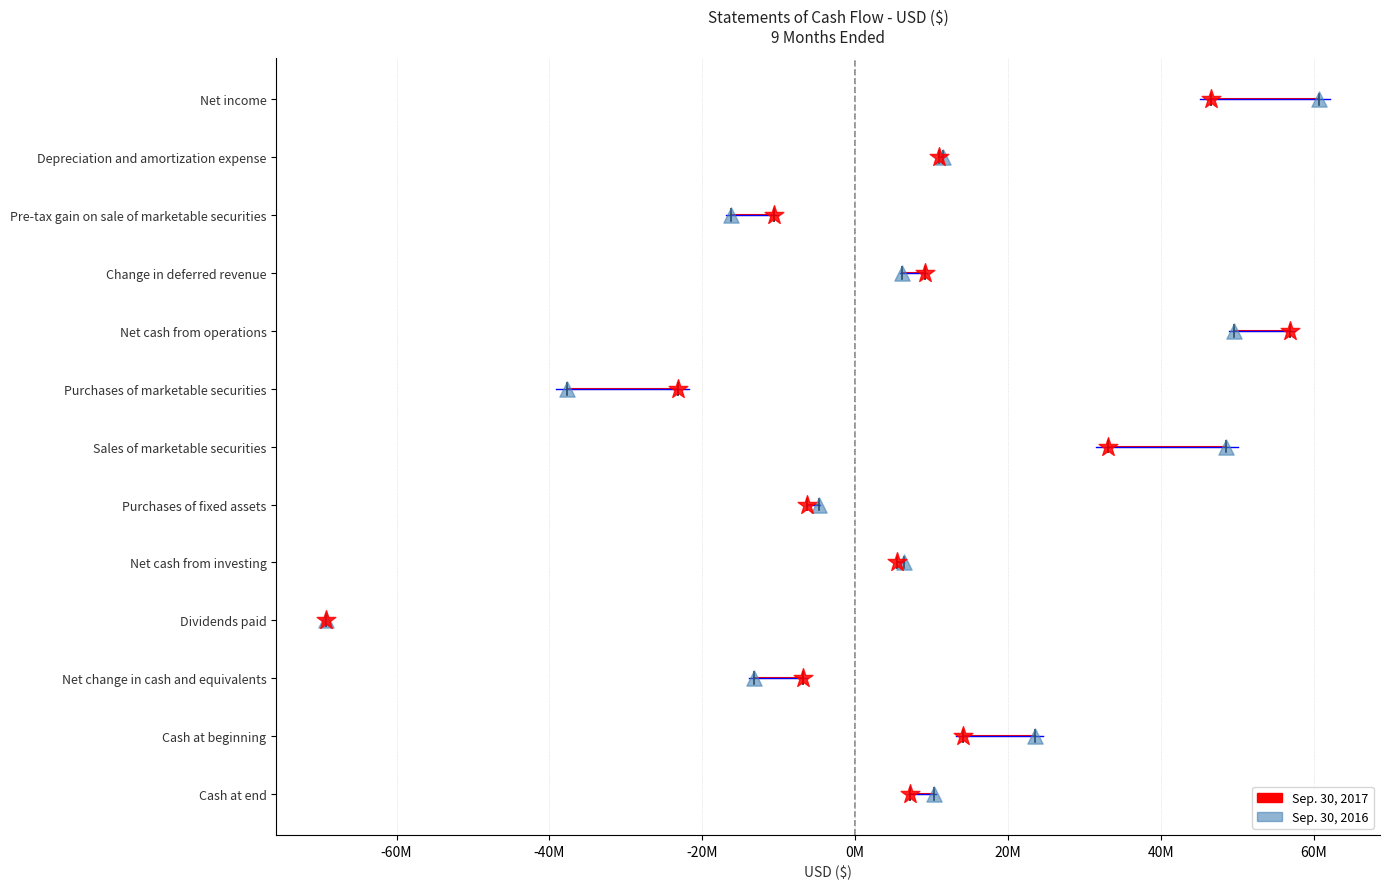

What are all the series names shown in the legend?

Sep. 30, 2017, Sep. 30, 2016